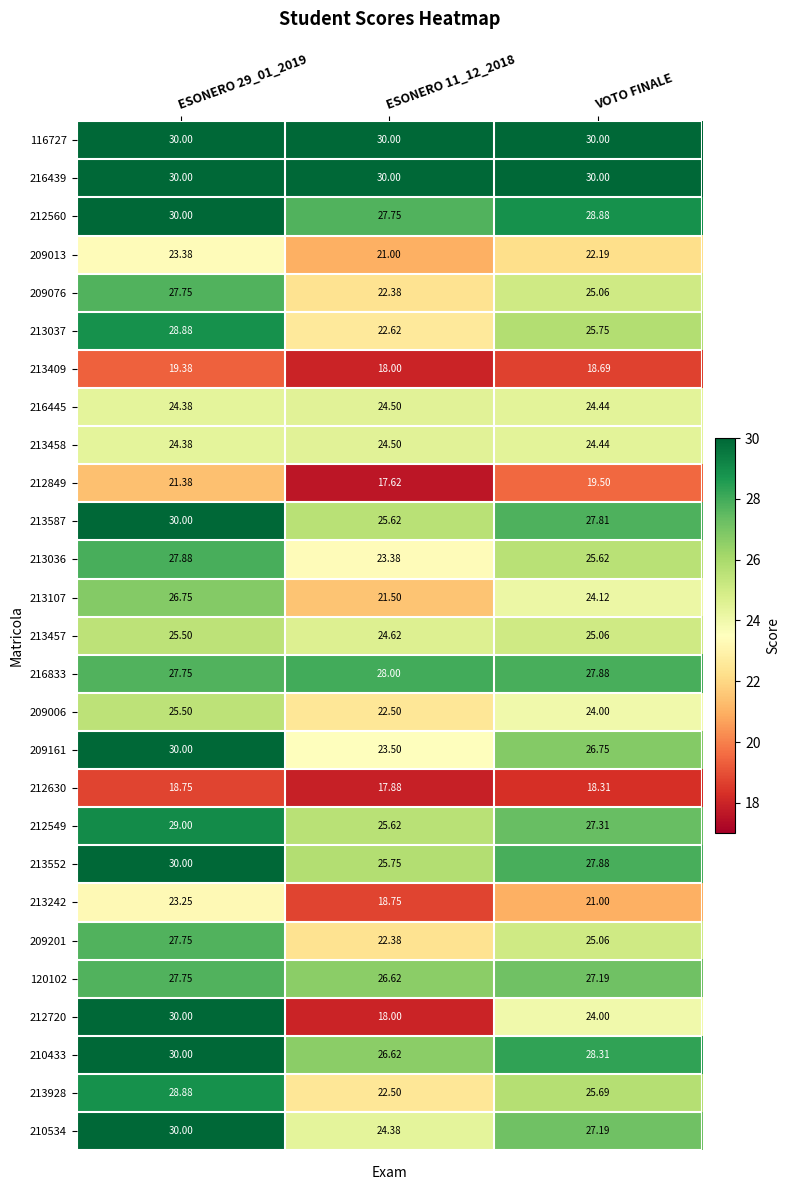

At which category is the sum across all series the highest?

ESONERO 29_01_2019